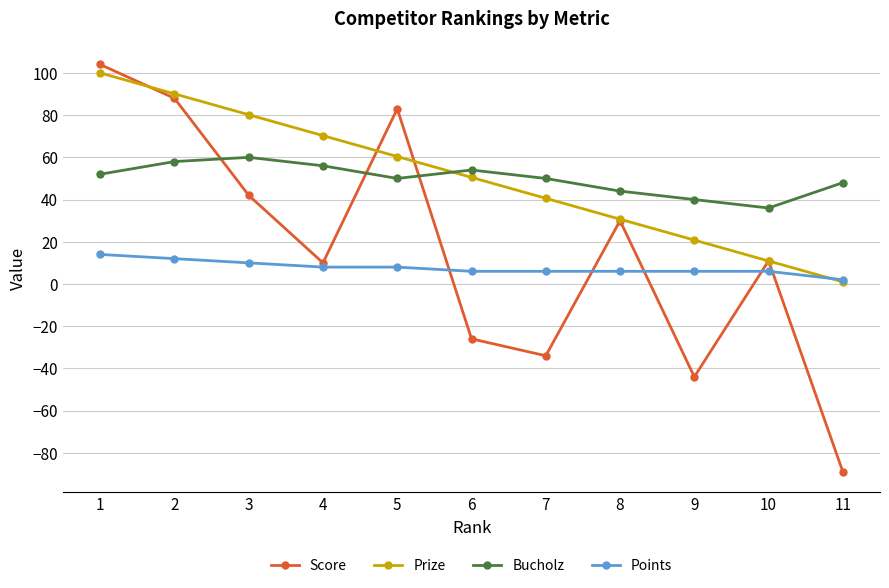

True or false: Points and Bucholz intersect in this chart.

False